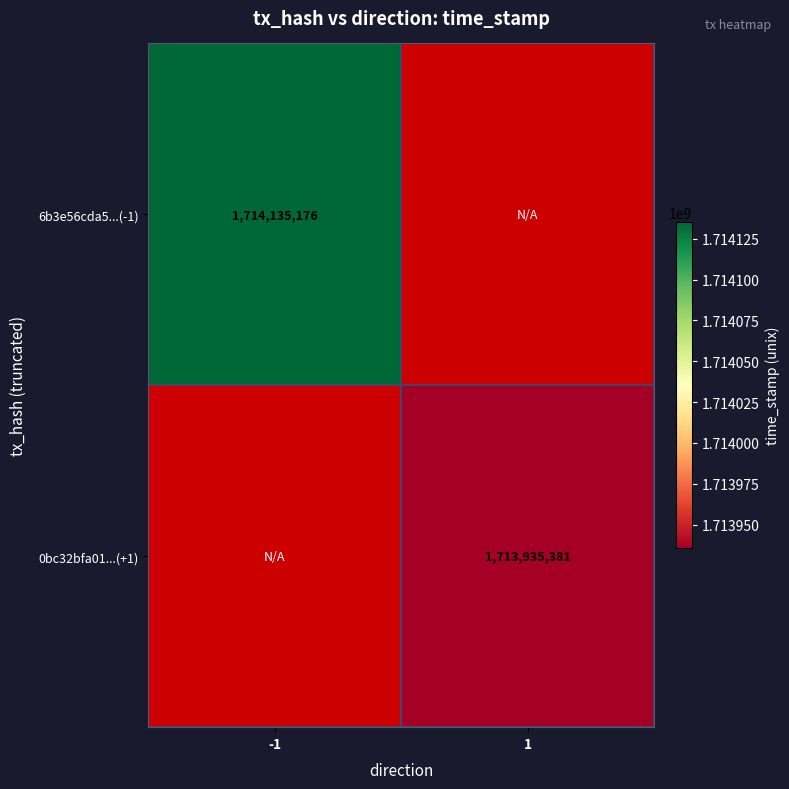

The 6b3e56cda5...(-1) series shows 1714135176 at -1. True or false?

True